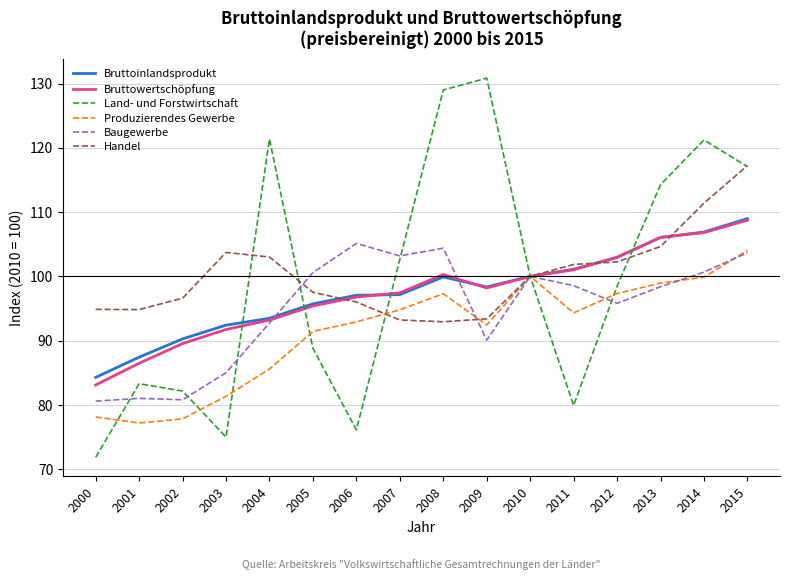

What is the lowest value of the Produzierendes Gewerbe series?

77.2